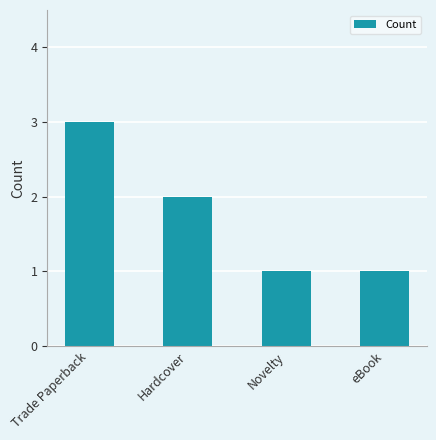

What is the value of the 2nd bar from the left?

2